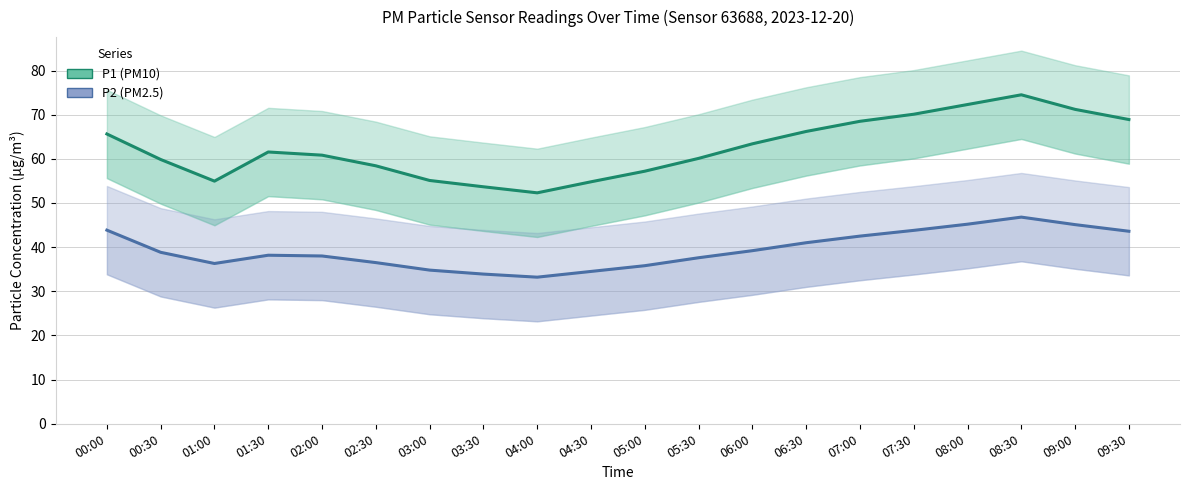

What is the spread (max minus min) of values at 03:30?

19.8